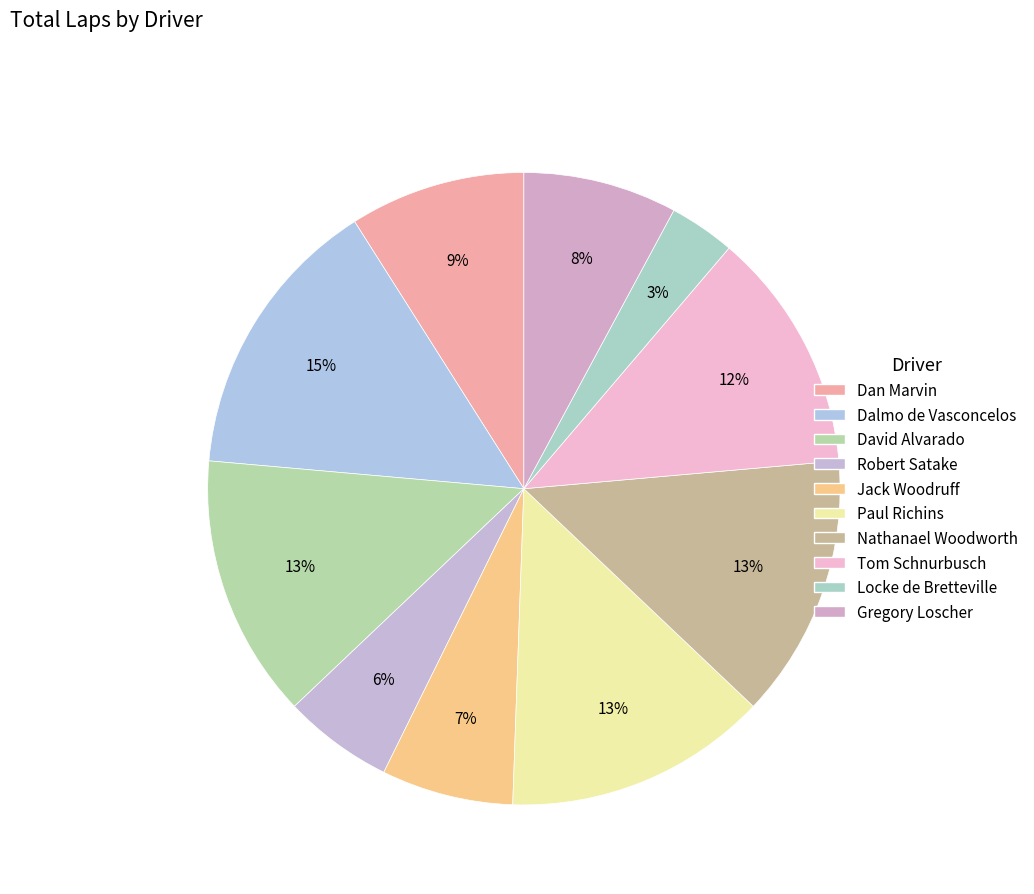

True or false: Paul Richins accounts for 25% of the total.

False